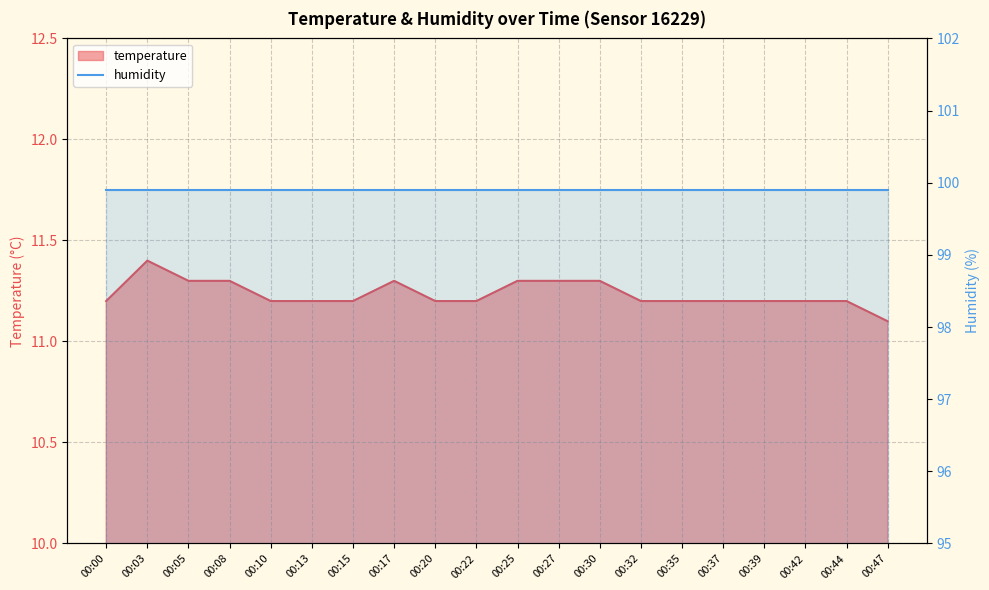

What is the sum of the values at 00:35 and 00:22?

22.4